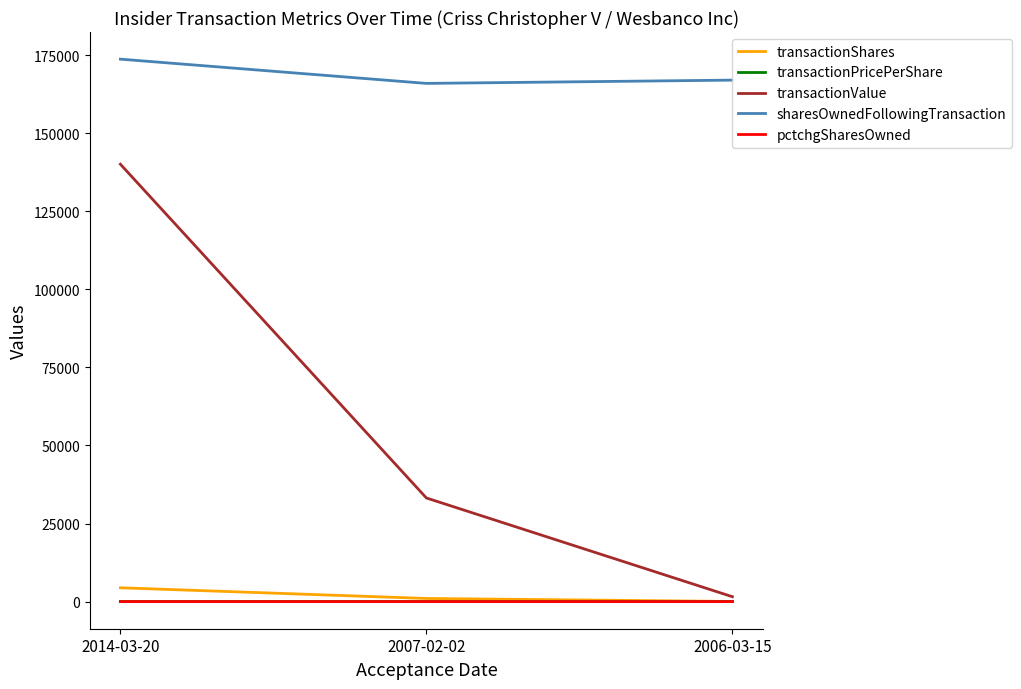

What is the maximum value shown in the chart?

173697.0